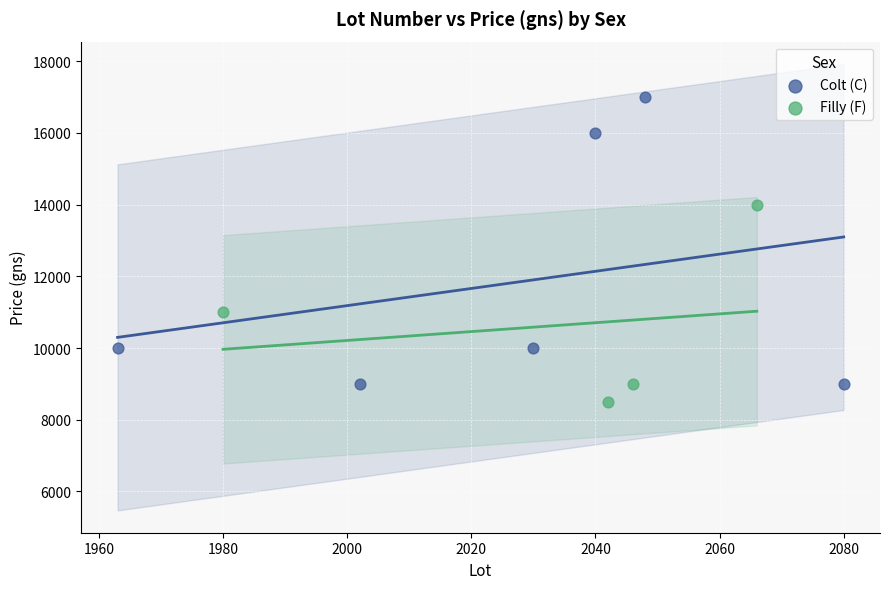

Which series contains the highest Y value?

Colt (C)